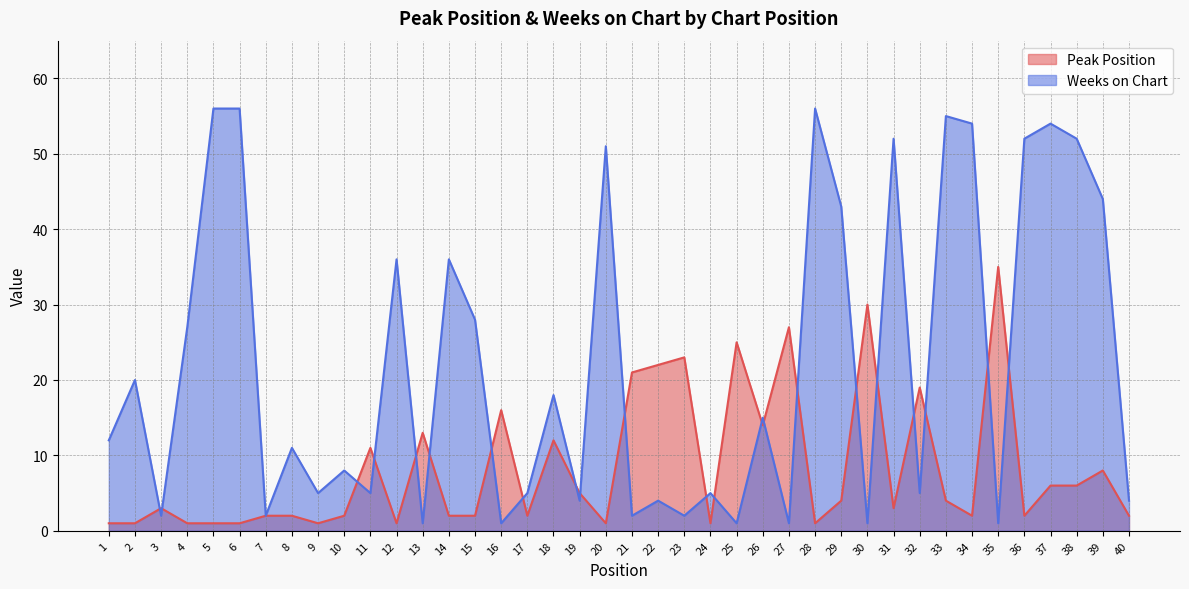

What is the difference between the Peak Position values at 39 and 38?

2